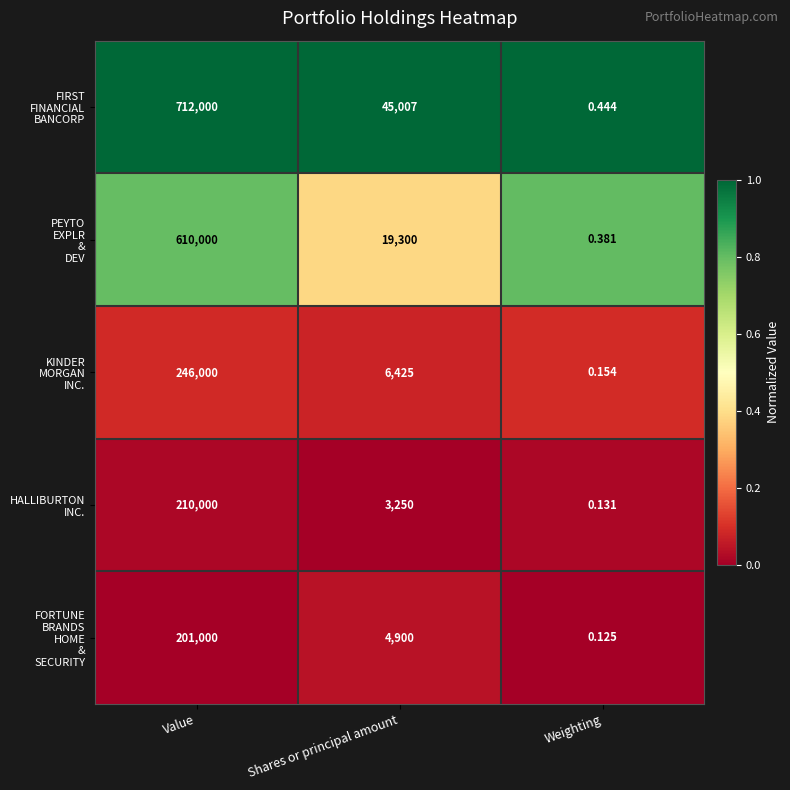

Which label corresponds to the largest value in the chart?

Value